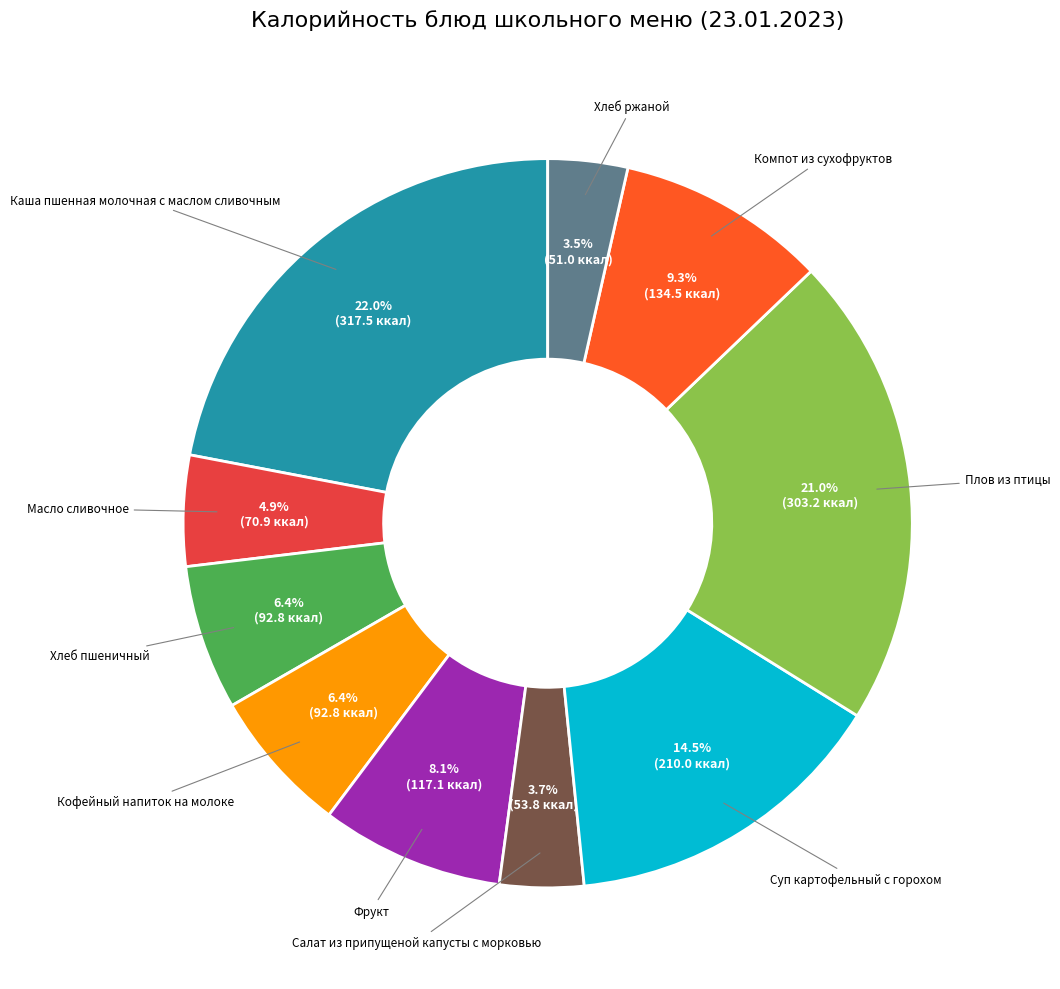

Is there any slice that represents more than half of the pie?

No